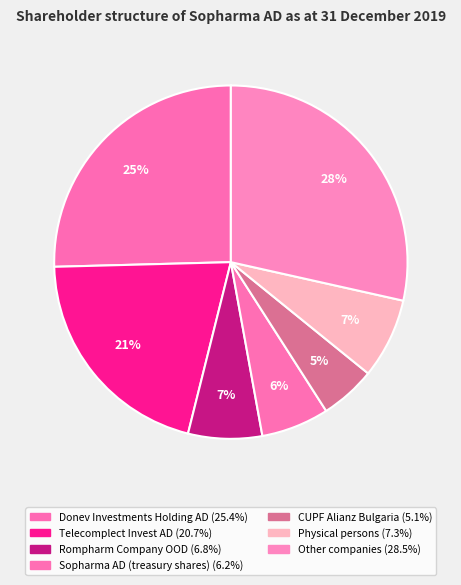

Does CUPF Alianz Bulgaria account for over 50% of the chart?

No